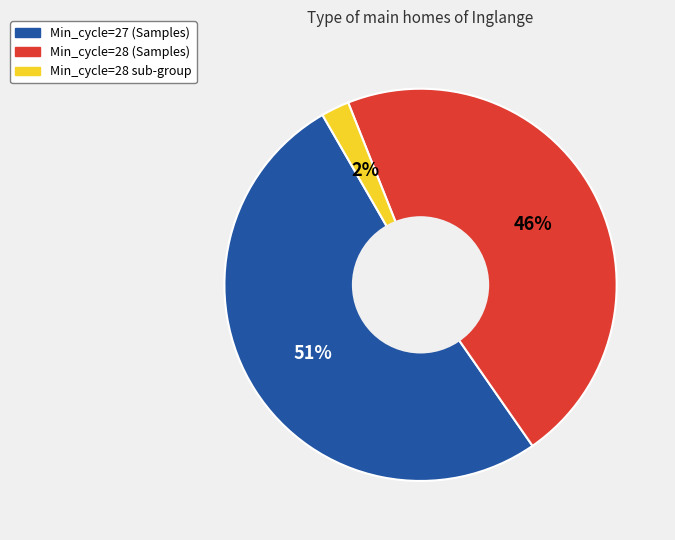

How many slices are in this pie chart?

3